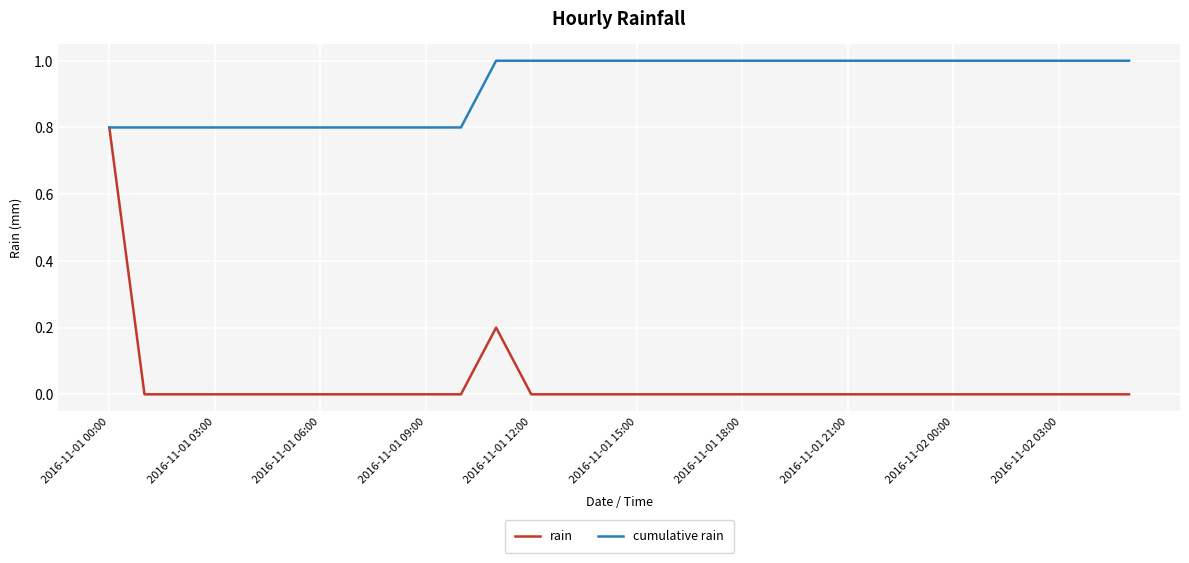

Rank the series by their maximum value, from lowest to highest.

rain, cumulative rain